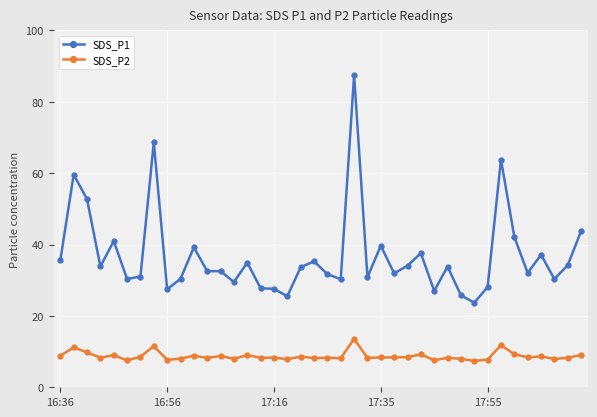

What is the value of the SDS_P1 point at the 7th from the left?

31.0